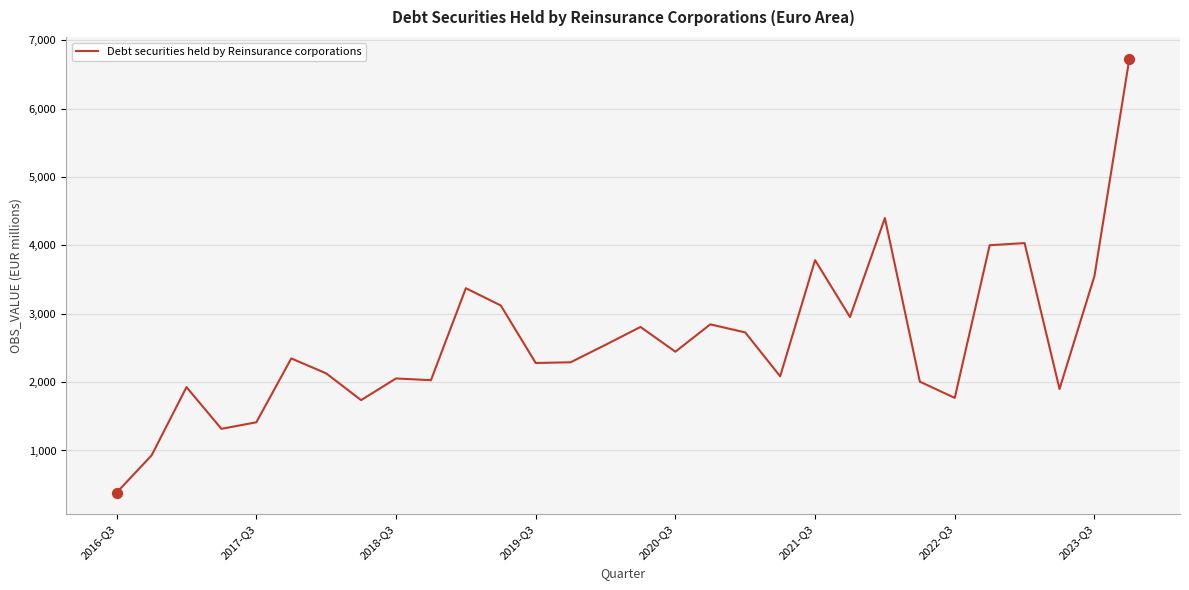

What is the maximum value shown in the chart?

6731.5